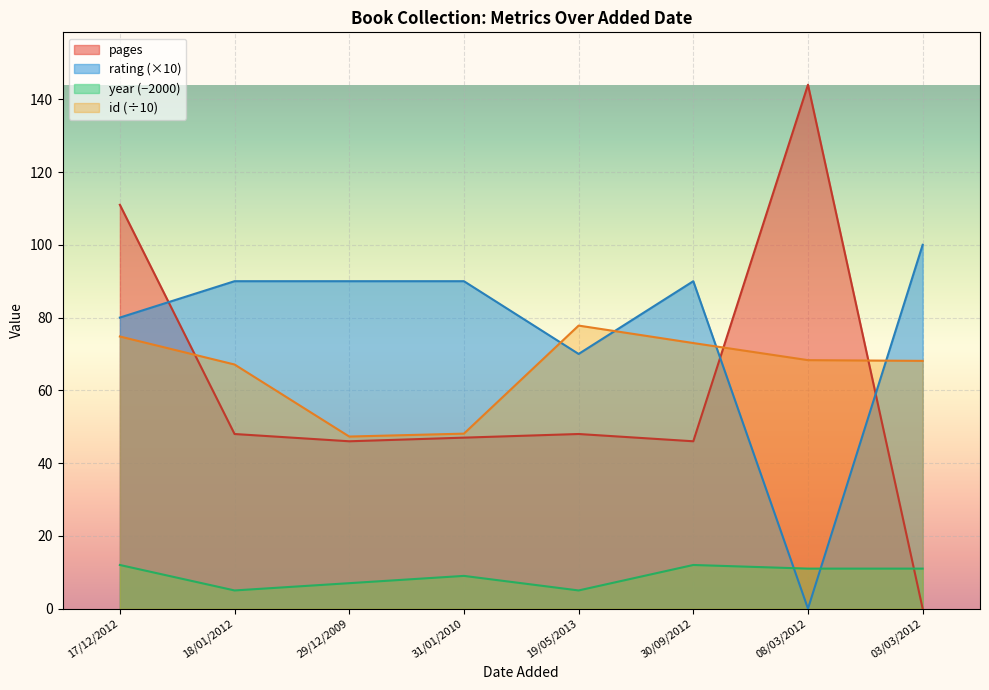

True or false: year has a value of 2.6 at 08/03/2012.

False